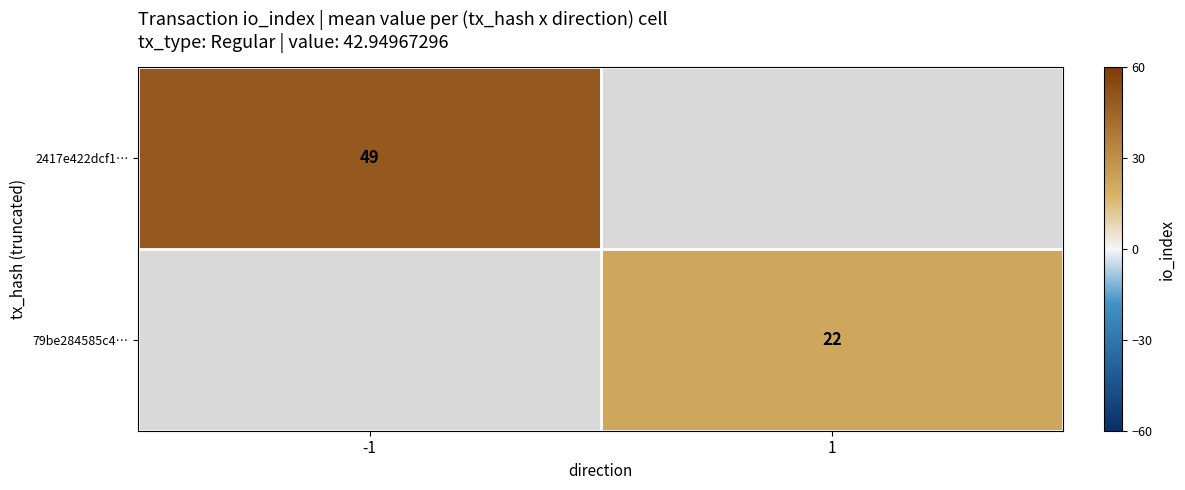

What is the maximum value shown in the chart?

49.0